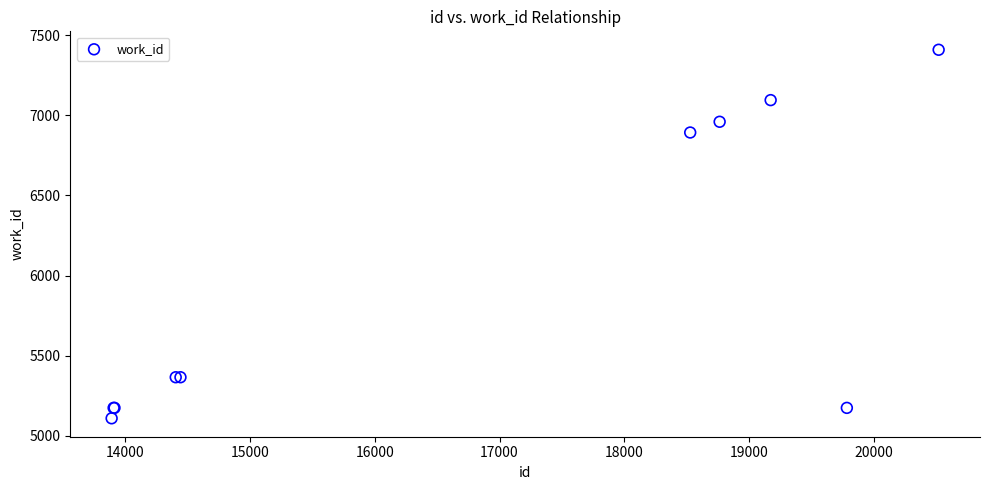

What Y value in the scatter plot is closest to 6259?

6892